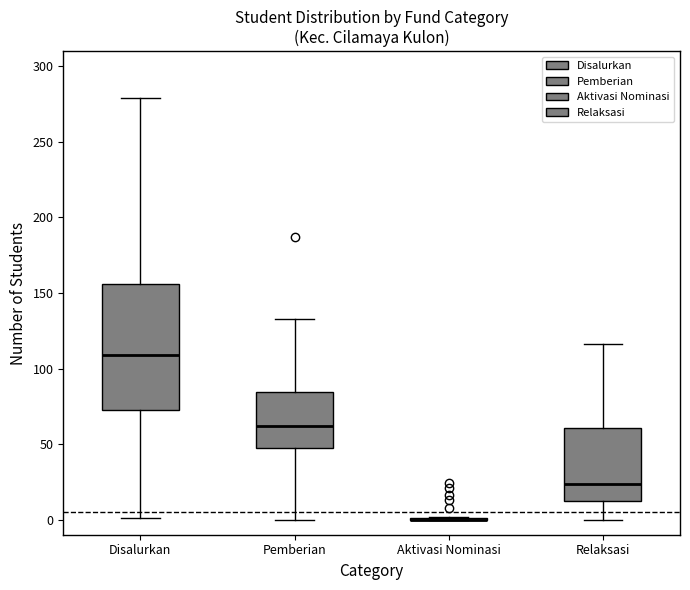

Reading left to right, transcribe this box plot: for each box, give where its median line is, the range the box spans, and where its two whiskers end, as read against the y-axis. The values are not printed on the chart, so give them approximately, as read against the axis.

Disalurkan: median 110, box 75 to 155, whiskers 0 to 280
Pemberian: median 60, box 50 to 85, whiskers 0 to 135
Aktivasi Nominasi: box collapsed to a line at 0, whiskers 0 to 0
Relaksasi: median 25, box 10 to 60, whiskers 0 to 115